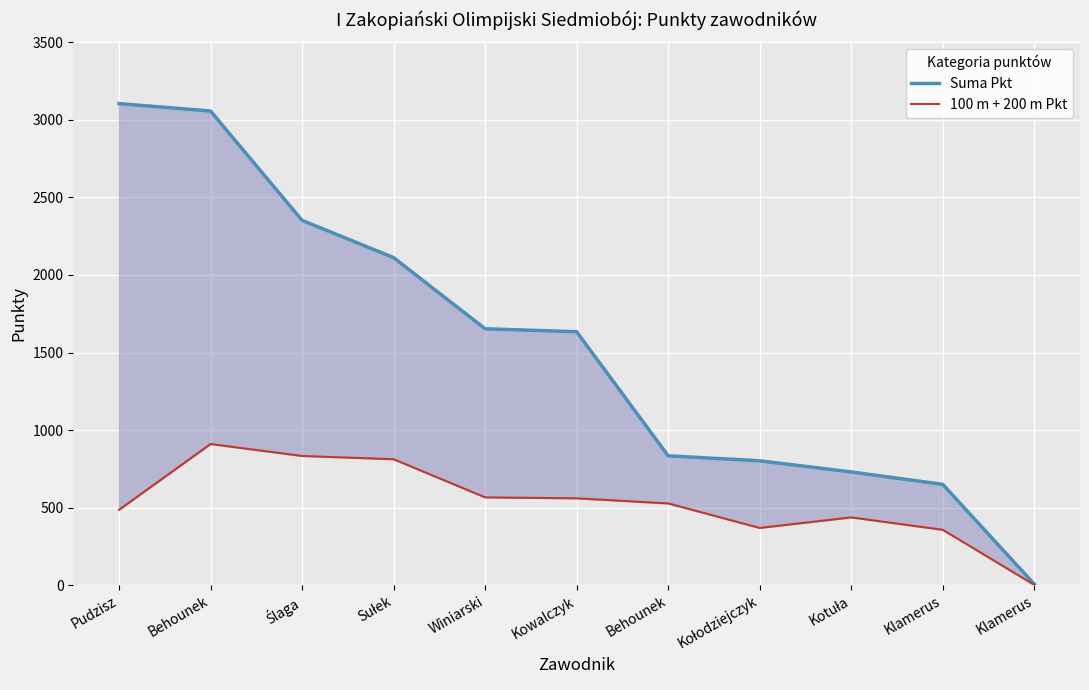

List the series in order of their overall mean, lowest first.

100 m + 200 m Pkt, Suma Pkt